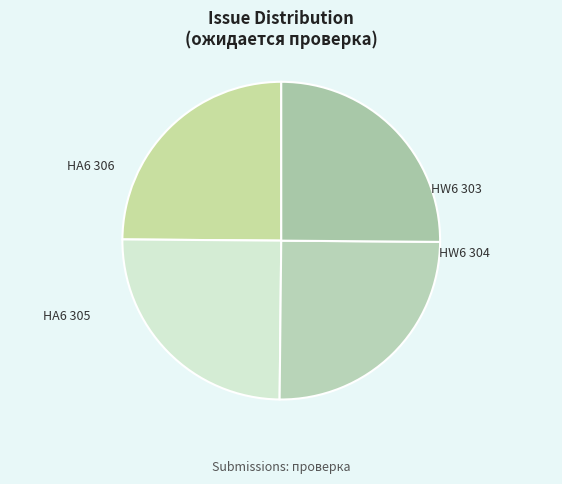

How many segments does this pie chart have?

4